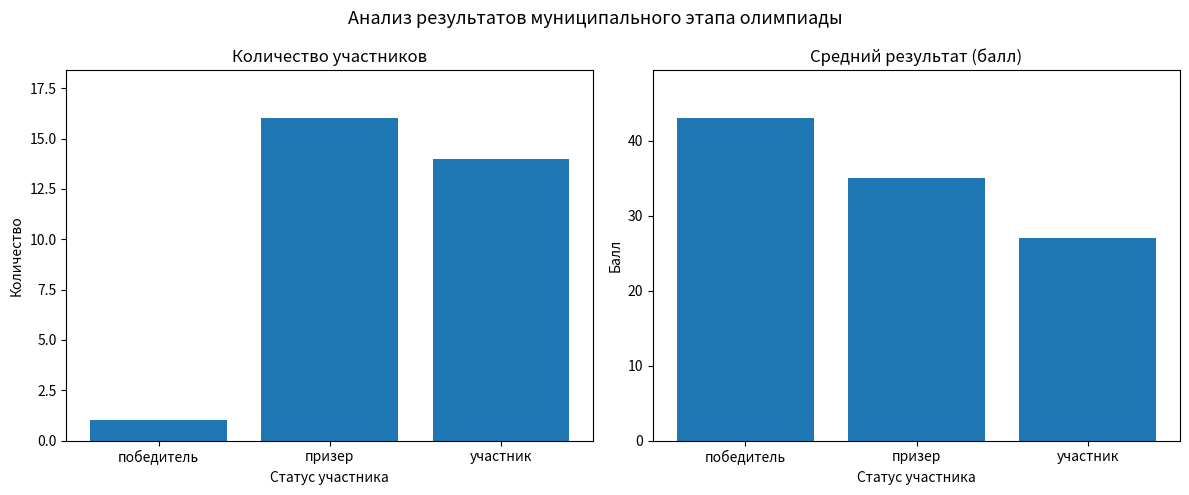

How many bars are there in each group?

2